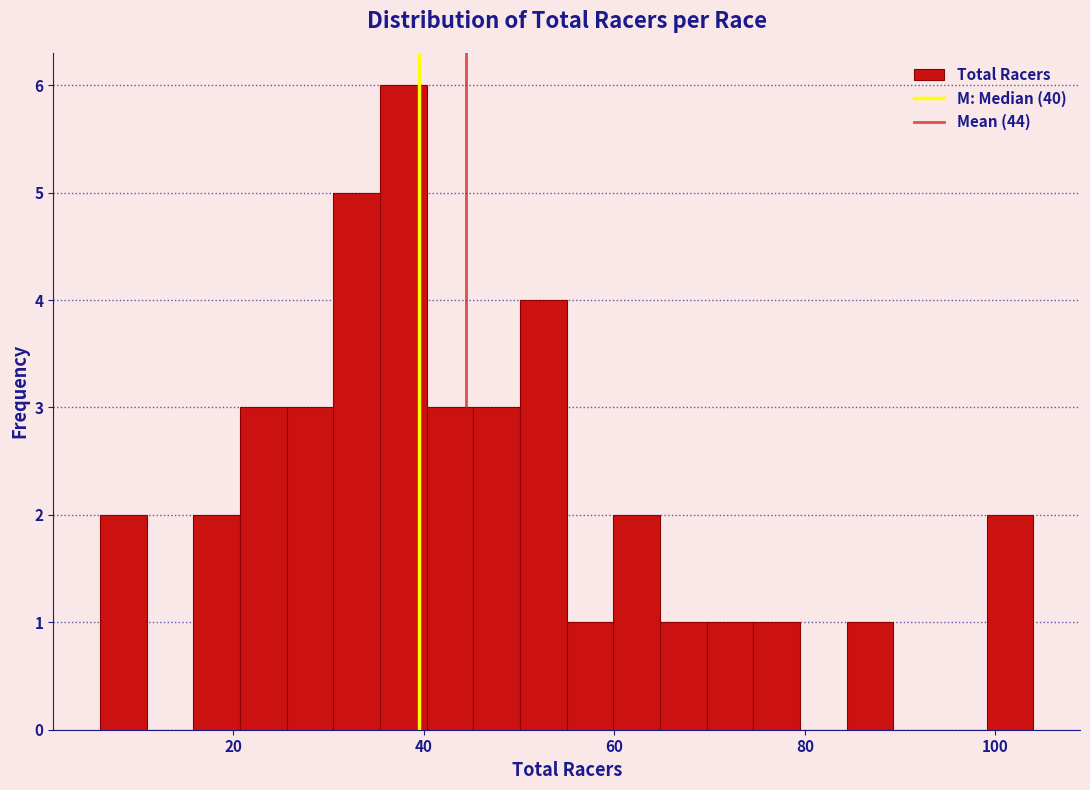

Around what value on the x-axis is the tallest bar? Give the approximate position of its centre, as read against the axis.

38